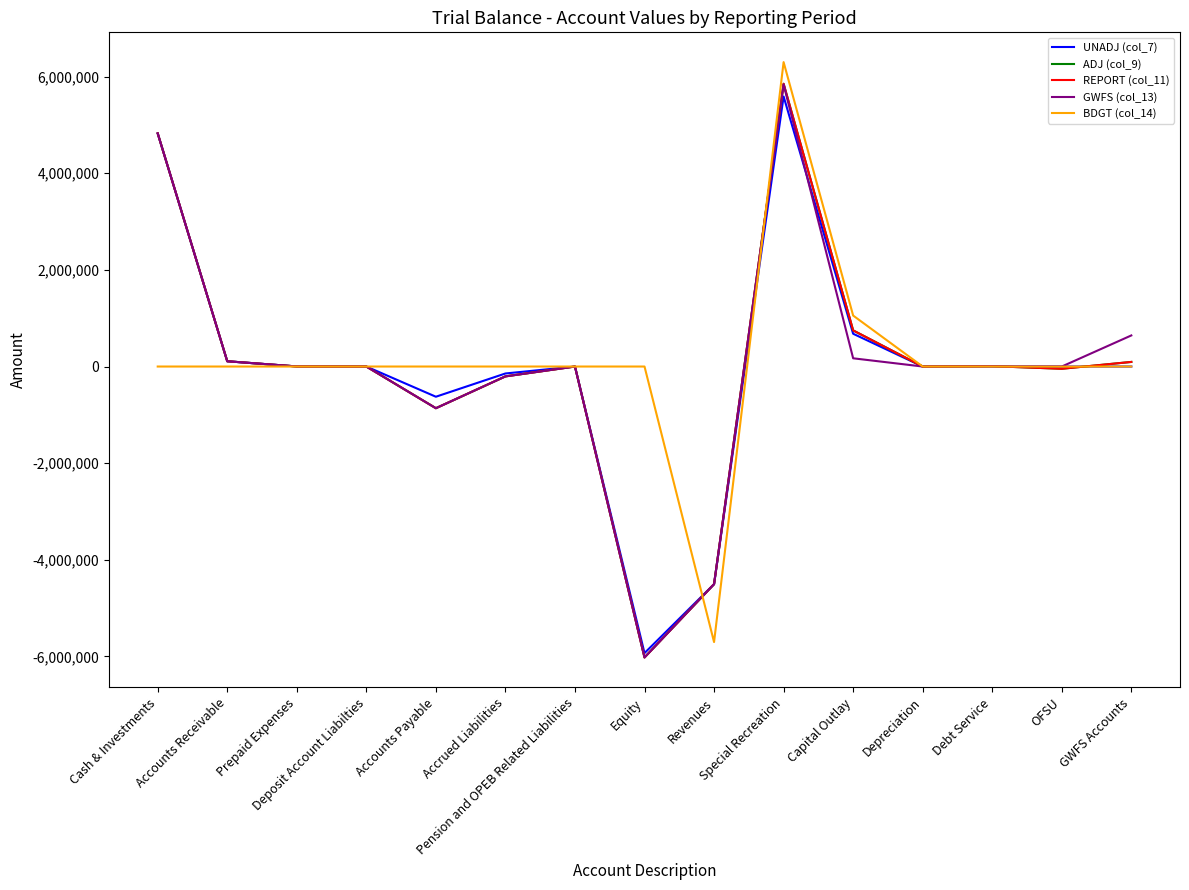

What is the average value of the BDGT (col_14) series?

110100.1